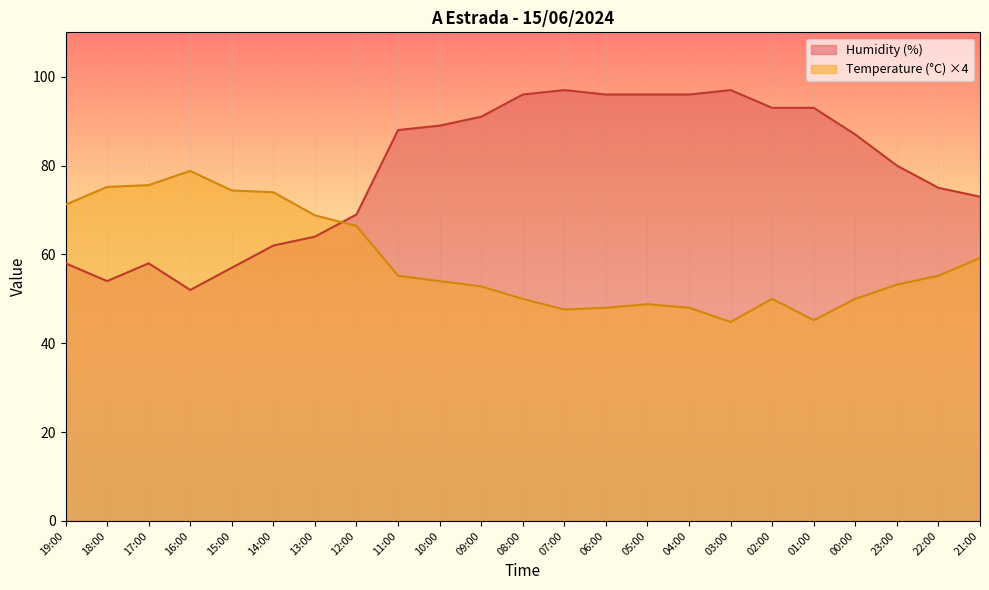

True or false: Temperature (°C) and Humidity (%) intersect in this chart.

True